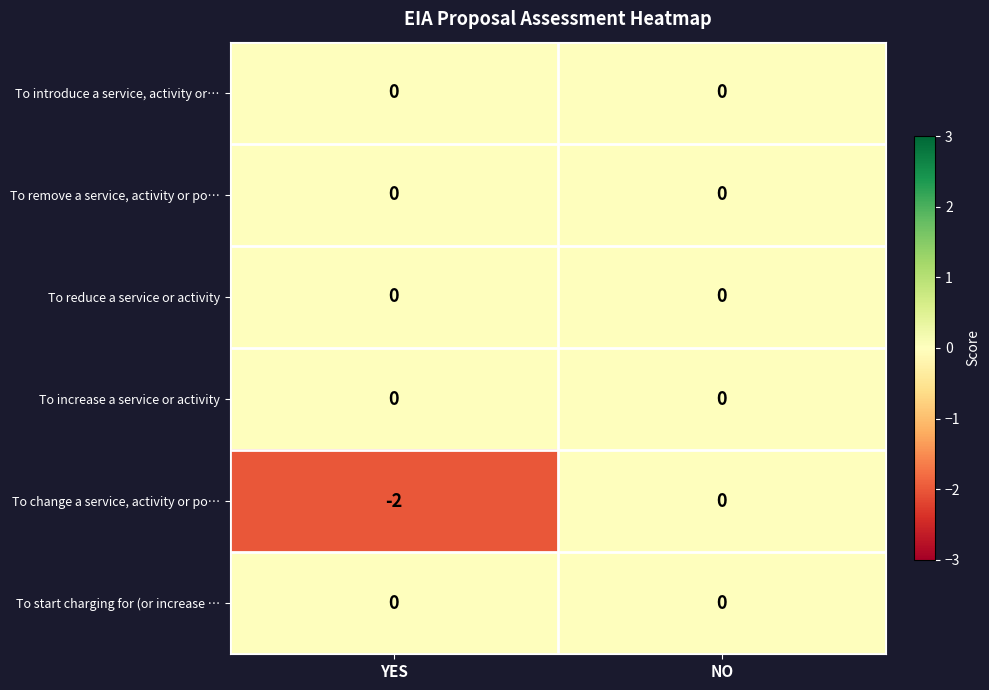

Count the number of data series in this chart.

6